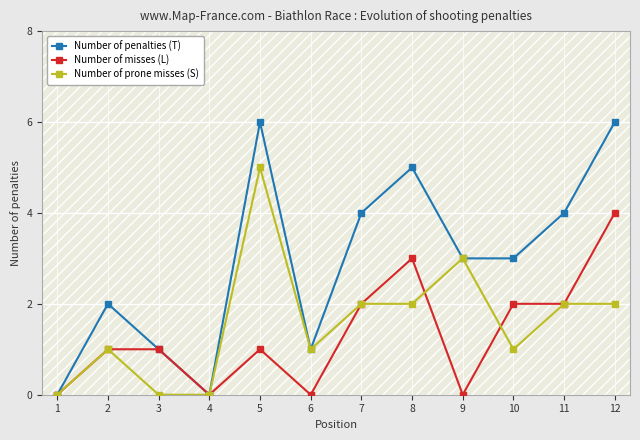

The value of Number of misses (L) at 12 is 4. True or false?

True